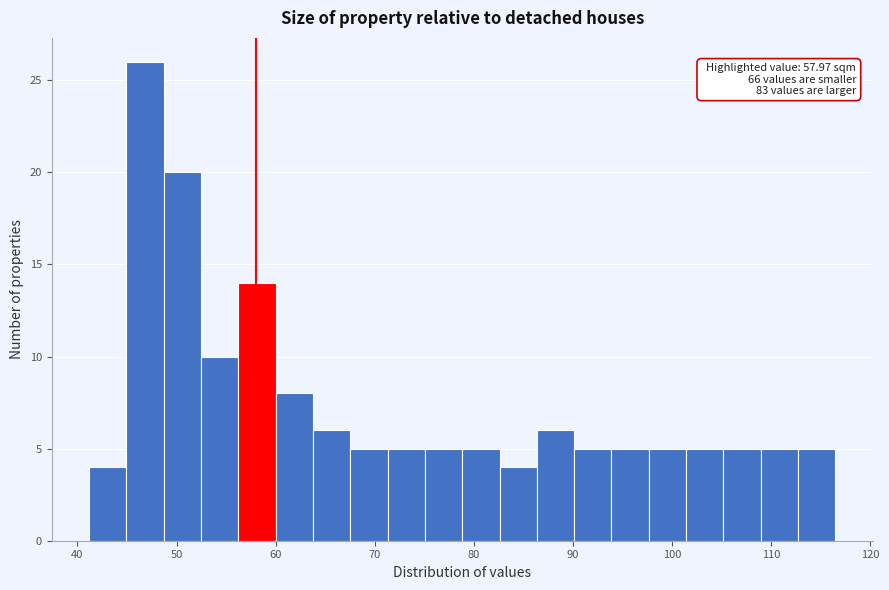

Around what value on the x-axis is the tallest bar? Give the approximate position of its centre, as read against the axis.

47